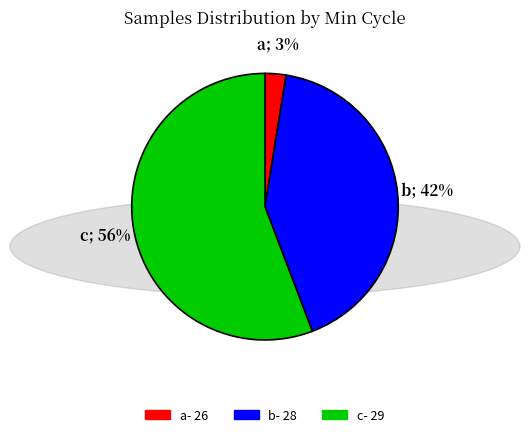

Does any single category account for the majority?

Yes